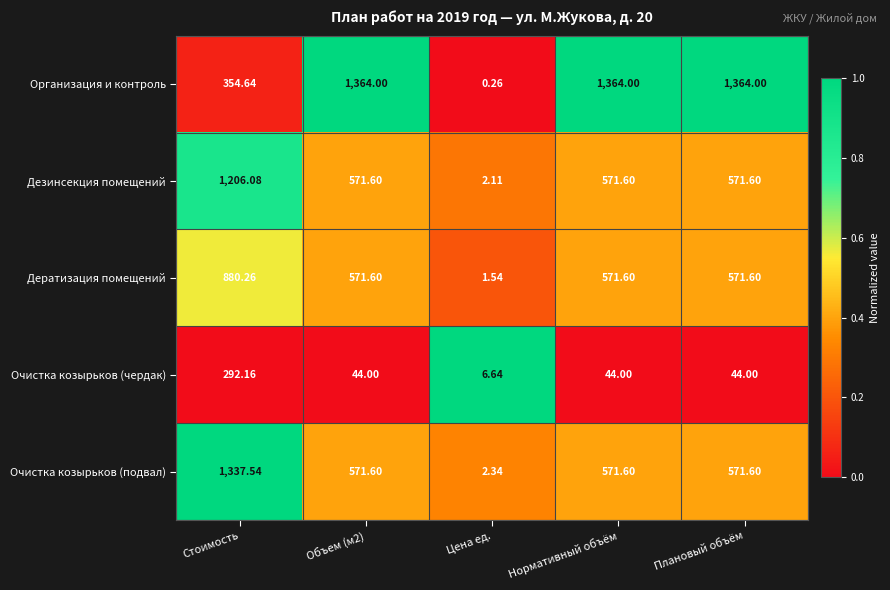

What is the greatest value displayed?

1364.0